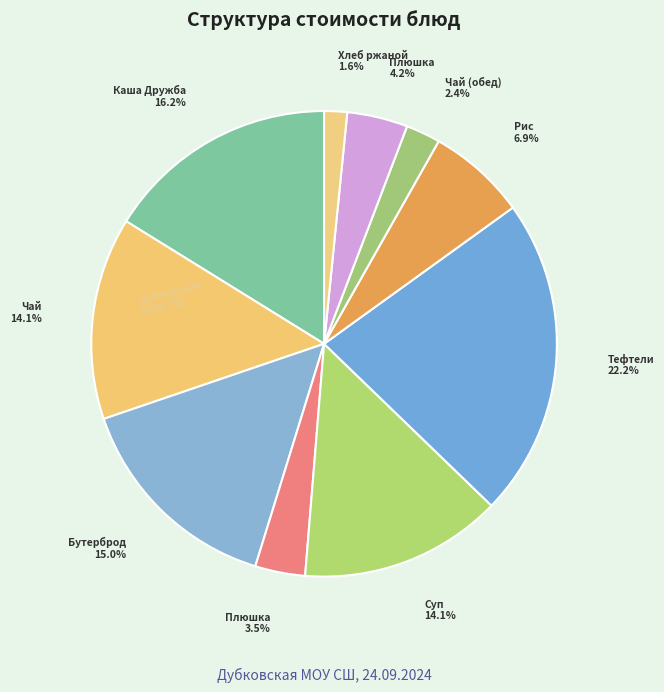

To the nearest percent, what is the average slice percentage?

10%